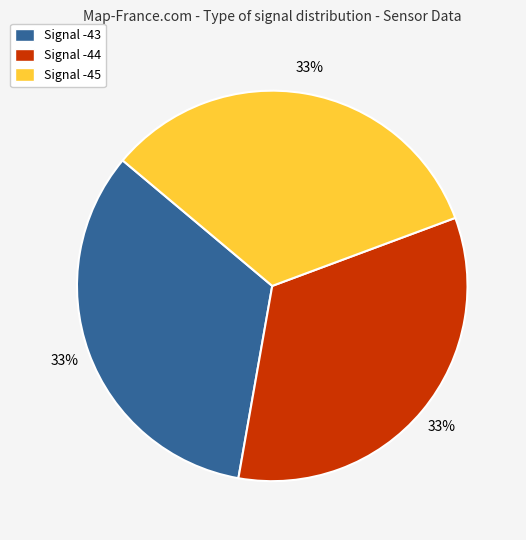

Is there a majority slice in this chart?

No